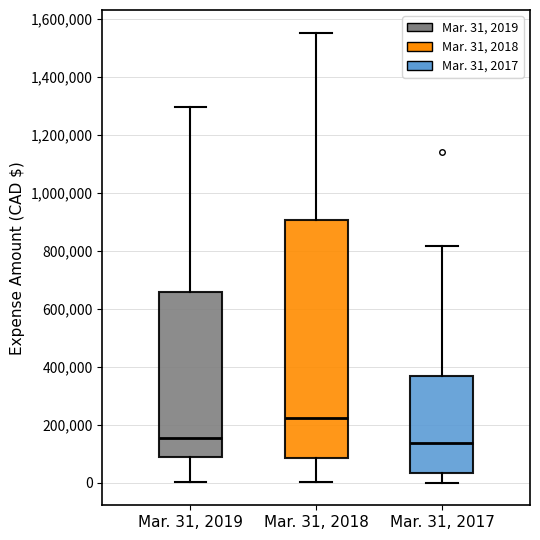

Reading left to right, transcribe this box plot: for each box, give where its median line is, the range the box spans, and where its two whiskers end, as read against the y-axis. The values are not printed on the chart, so give them approximately, as read against the axis.

Mar. 31, 2019: median 160000, box 100000 to 660000, whiskers 0 to 1300000
Mar. 31, 2018: median 220000, box 80000 to 900000, whiskers 0 to 1560000
Mar. 31, 2017: median 140000, box 40000 to 360000, whiskers 0 to 820000